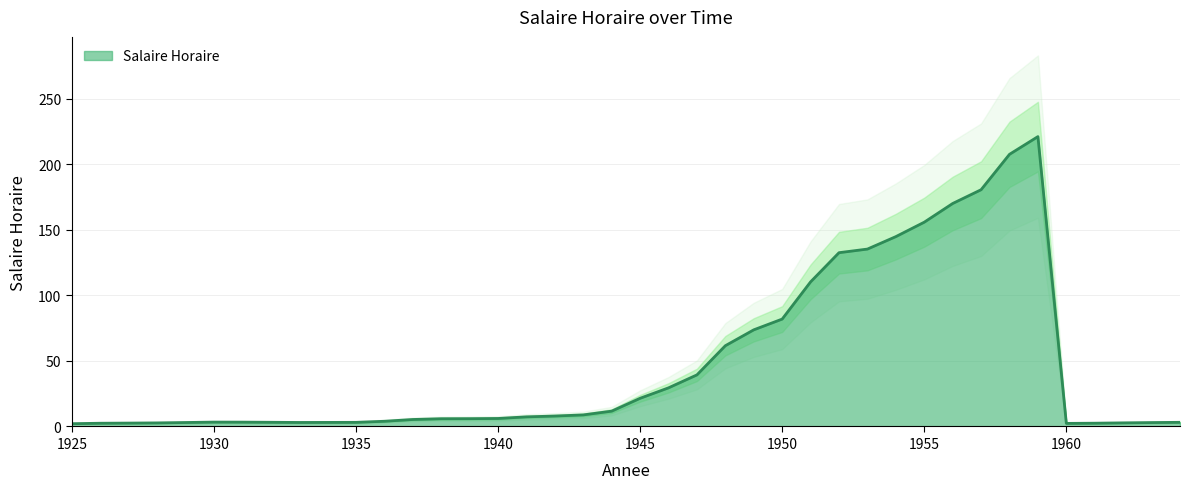

At which label does the data first exceed 6?

1940